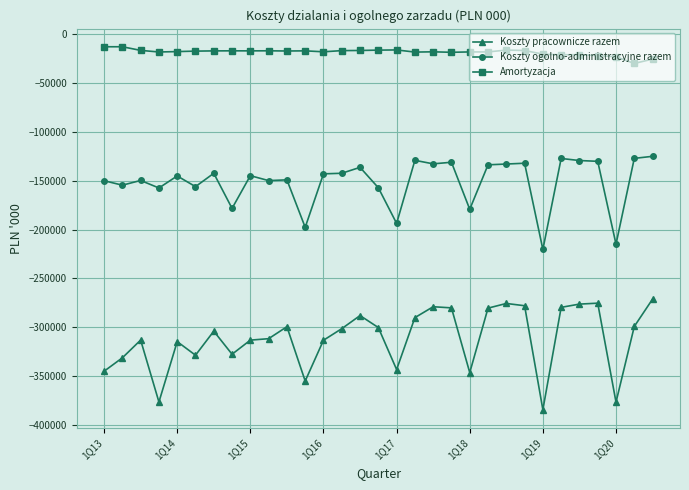

What is the greatest value displayed?

-13389